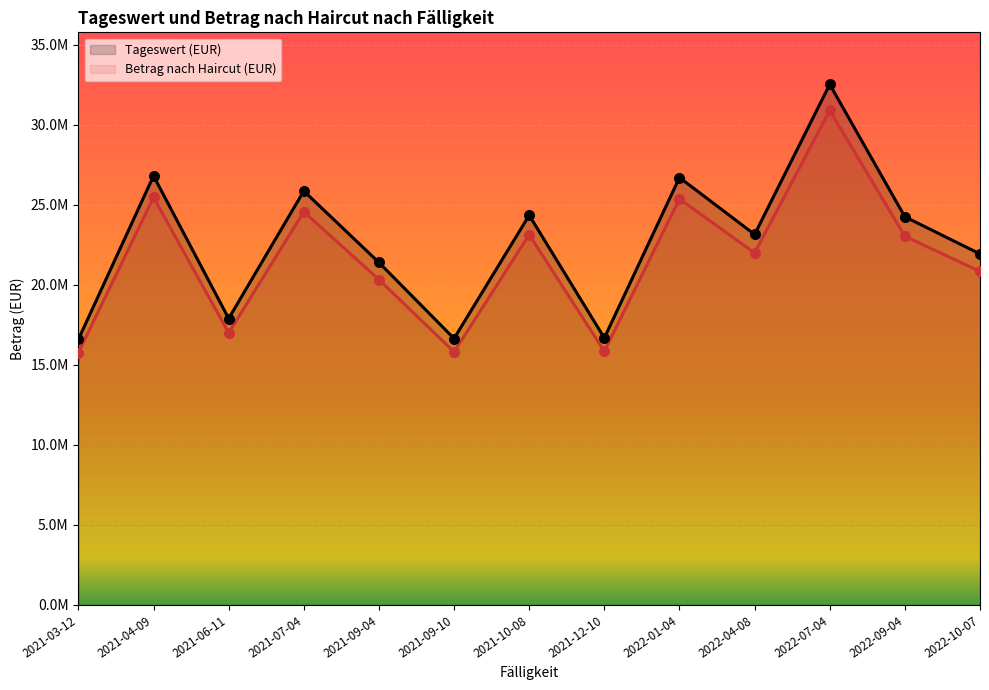

What is the total value across all series at 2021-04-09?

52267238.4